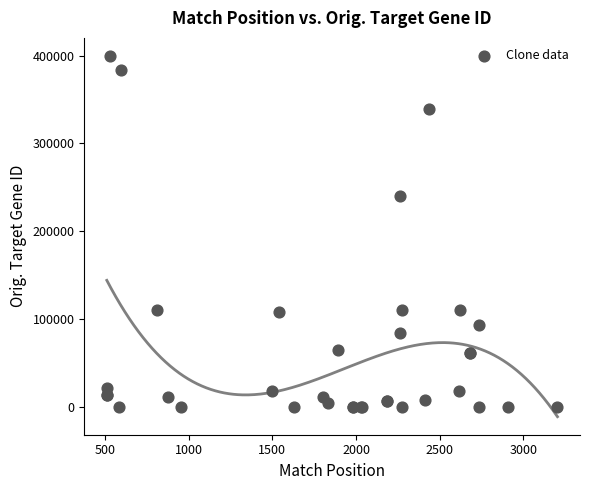

What Y value in the scatter plot is closest to 199877?

239743